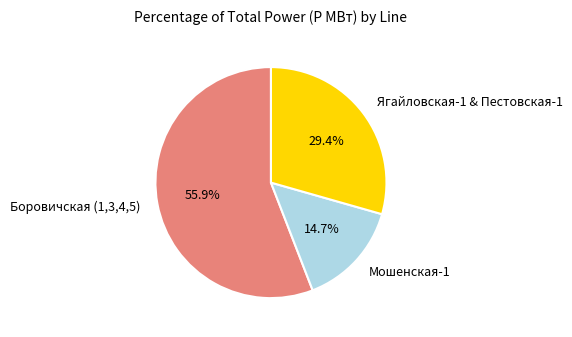

How many slices are in this pie chart?

3